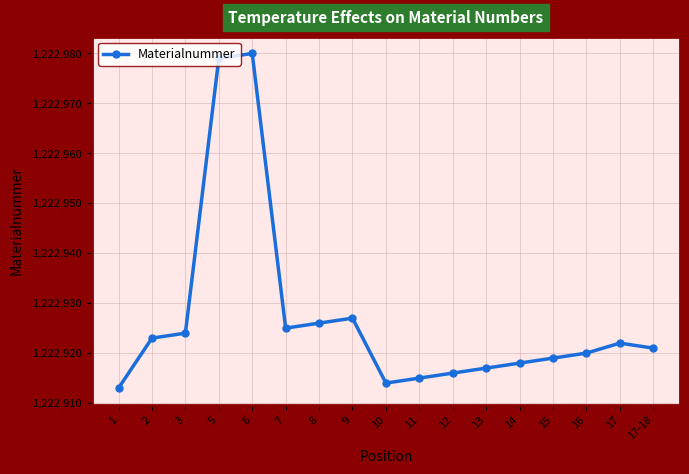

What is the difference between the values at 6 and 8?

54